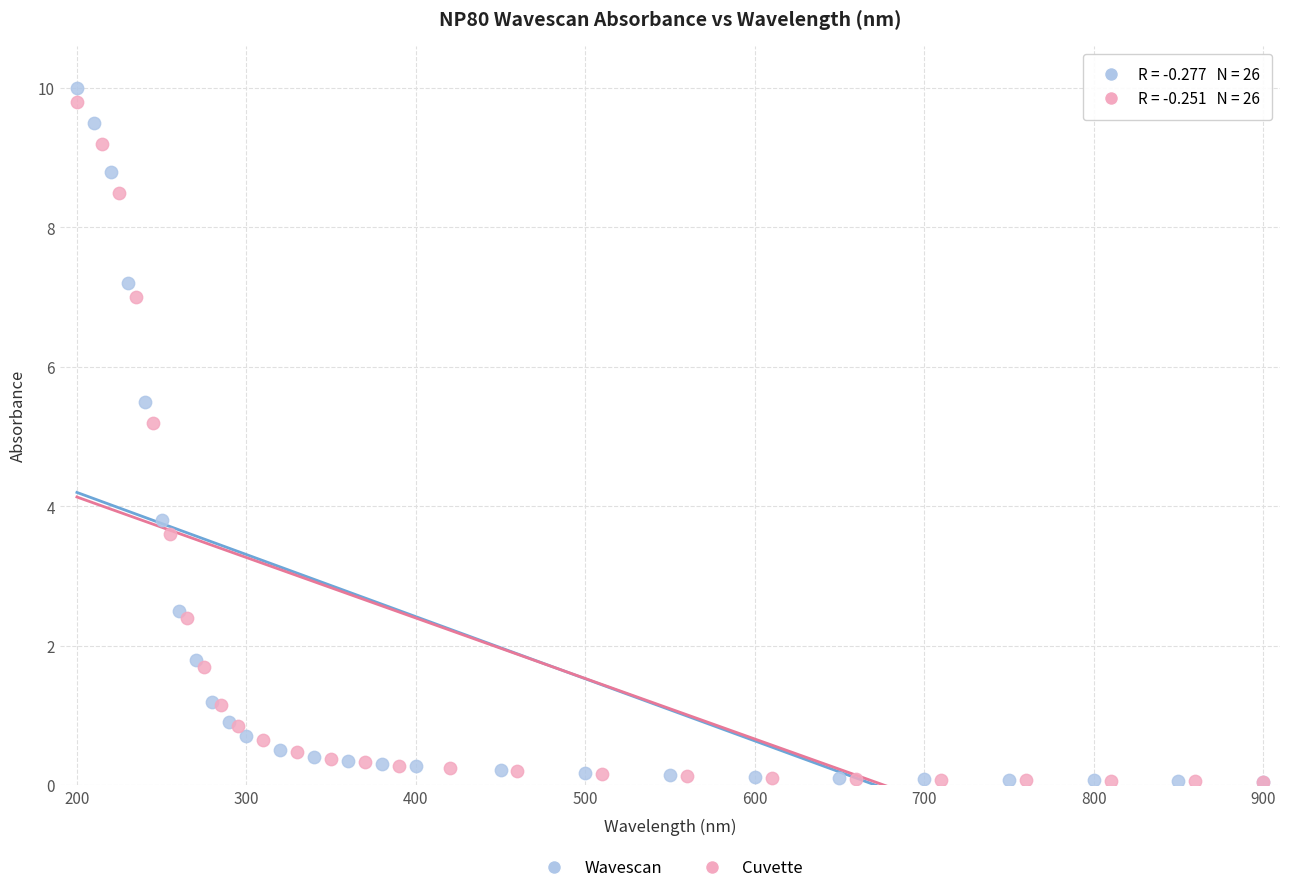

Which series reaches the maximum Y coordinate?

Wavescan